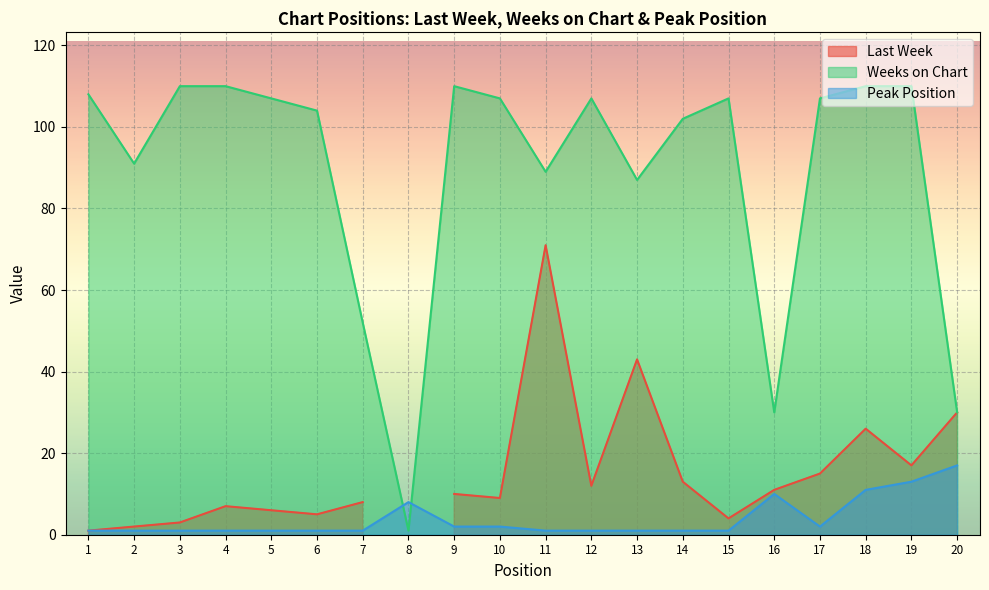

True or false: Peak Position has a value of 11 at 18.

True